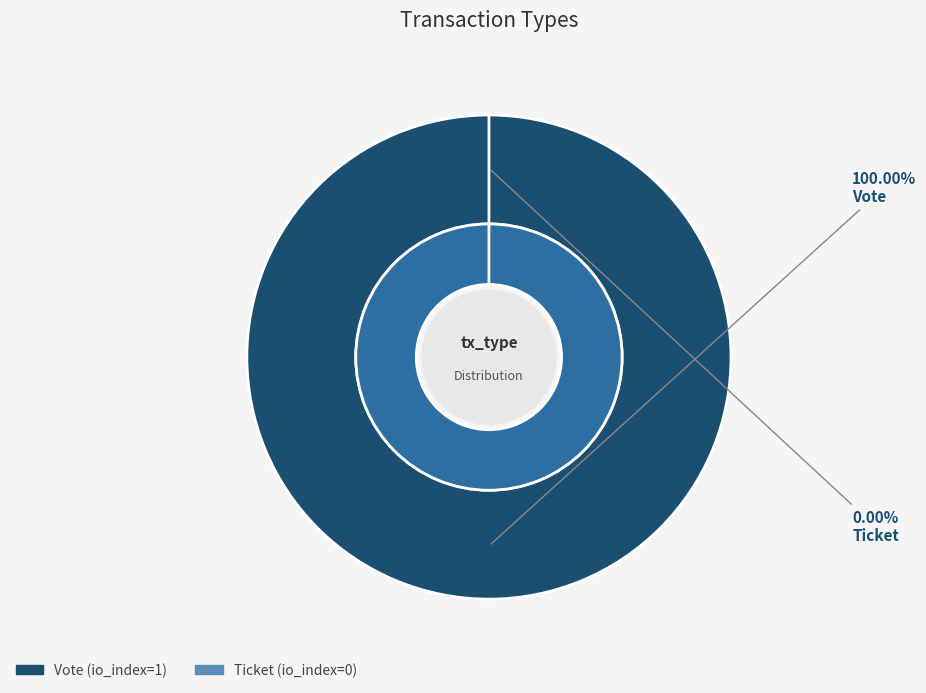

Is there a majority slice in this chart?

Yes